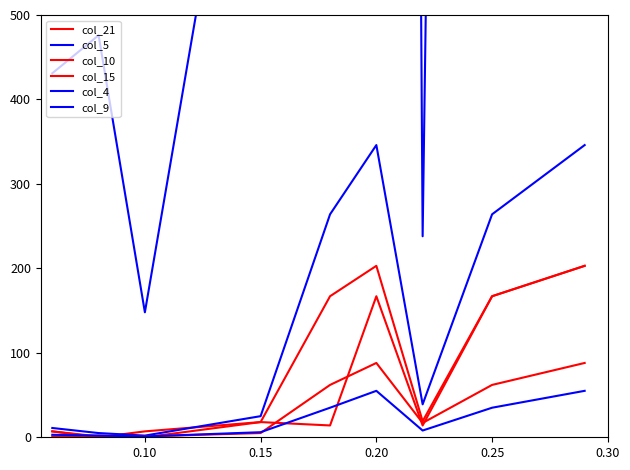

What is the maximum value shown in the chart?

8343